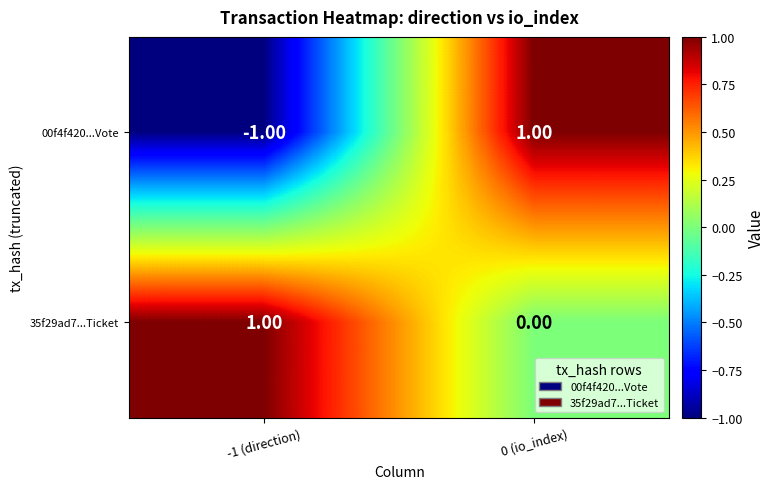

Which series has the largest range (max minus min)?

00f4f420...Vote